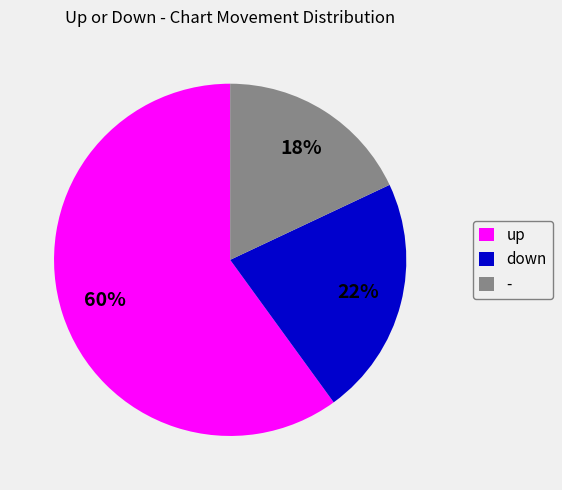

What is the ratio of the value at down to the value at -?

1.2